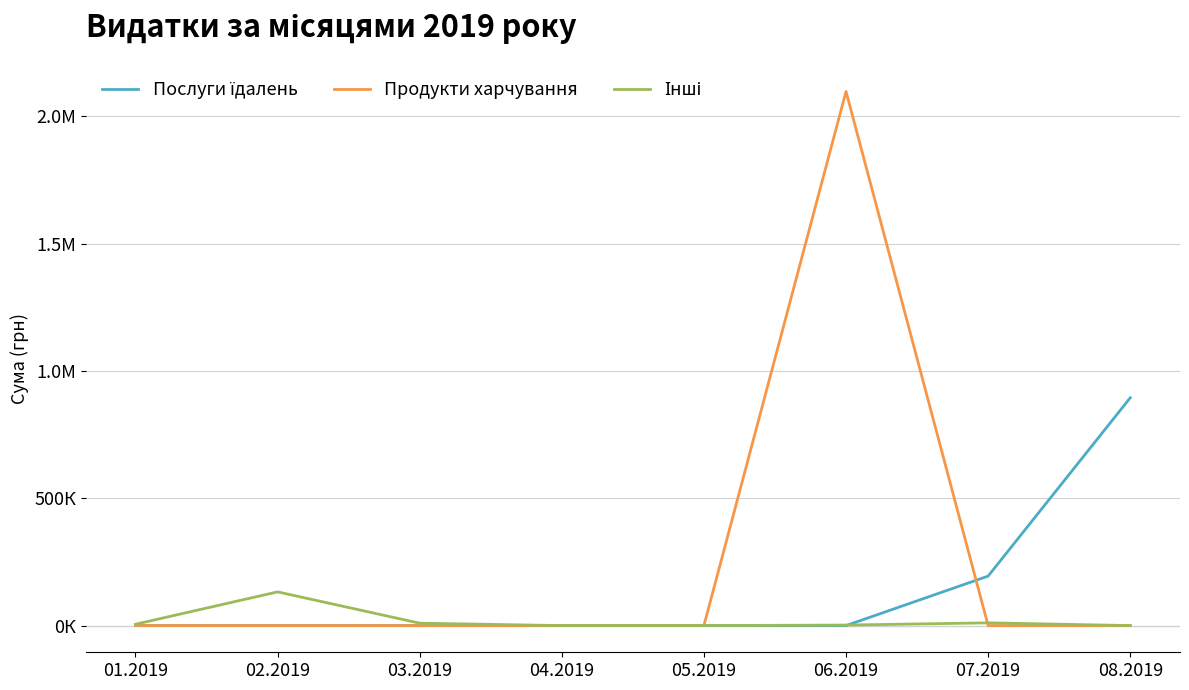

List the series in order of their peak value, lowest first.

Інші, Послуги їдалень, Продукти харчування